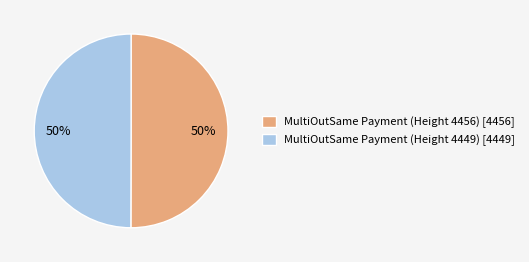

To the nearest percent, what portion does MultiOutSame Payment (Height 4456) represent?

50%